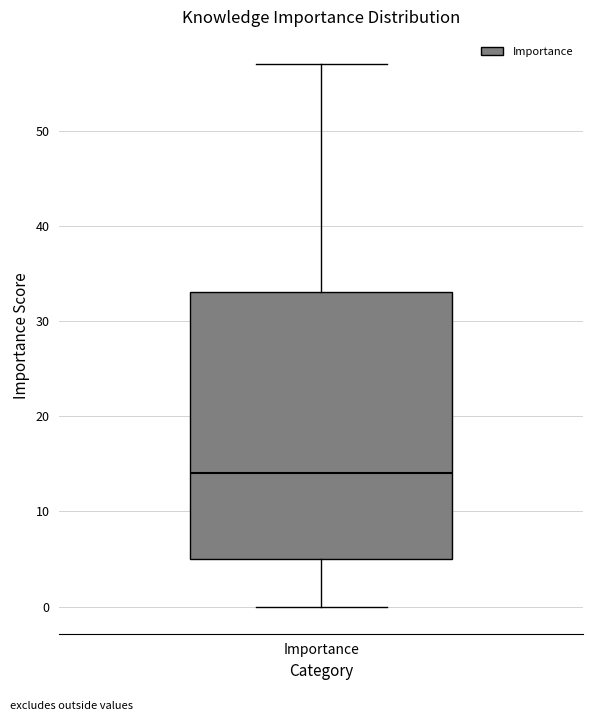

Where does the upper whisker of the box for Importance end on the y-axis? The values are not printed on the chart, so give them approximately, as read against the axis.

57